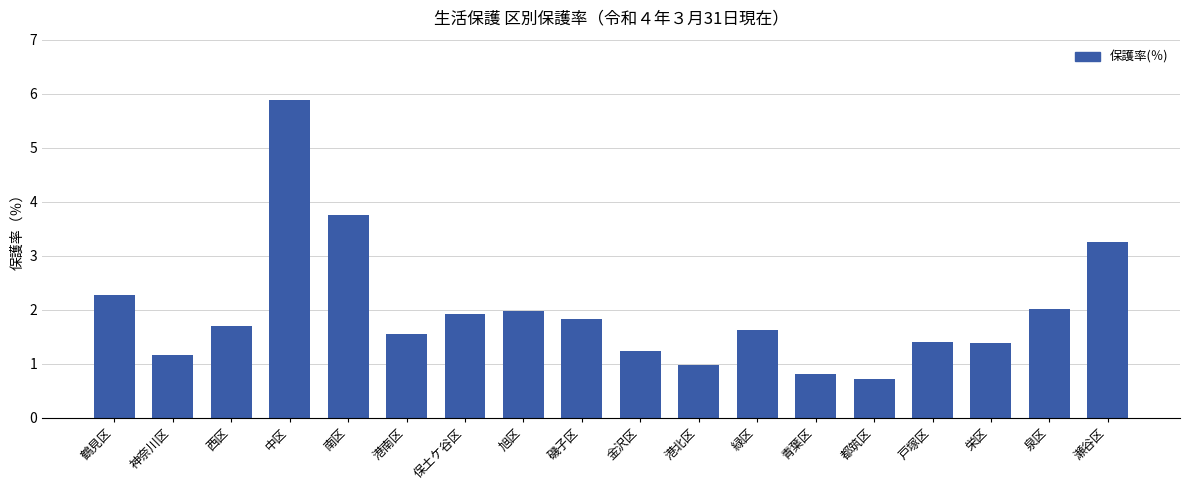

Where does the data first go above 1?

鶴見区